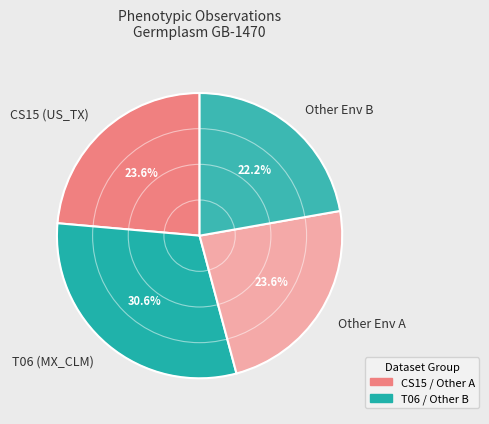

Is the sum of Other Env B and Other Env A greater than half?

No